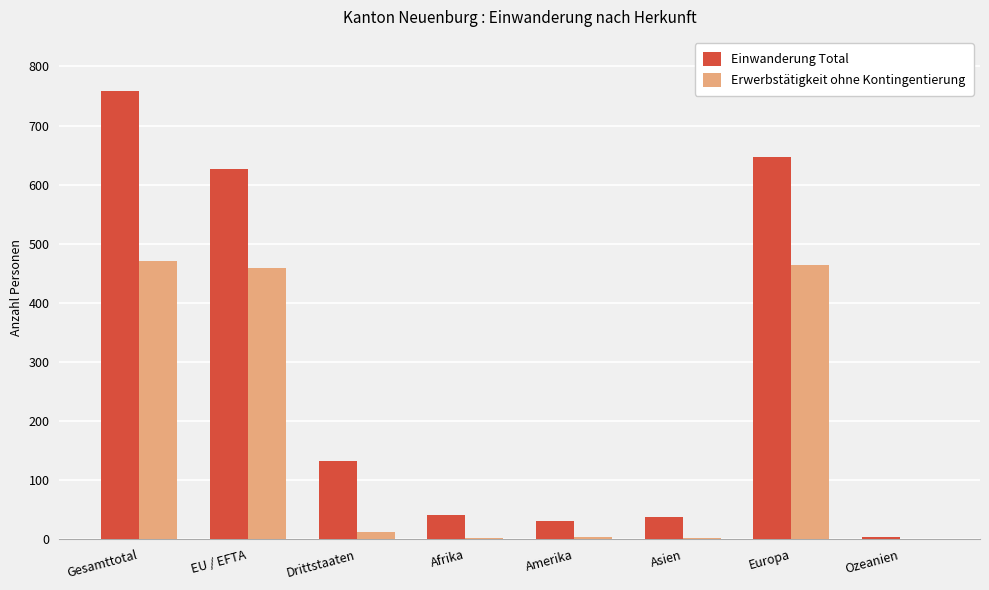

Are the bars horizontal?

No